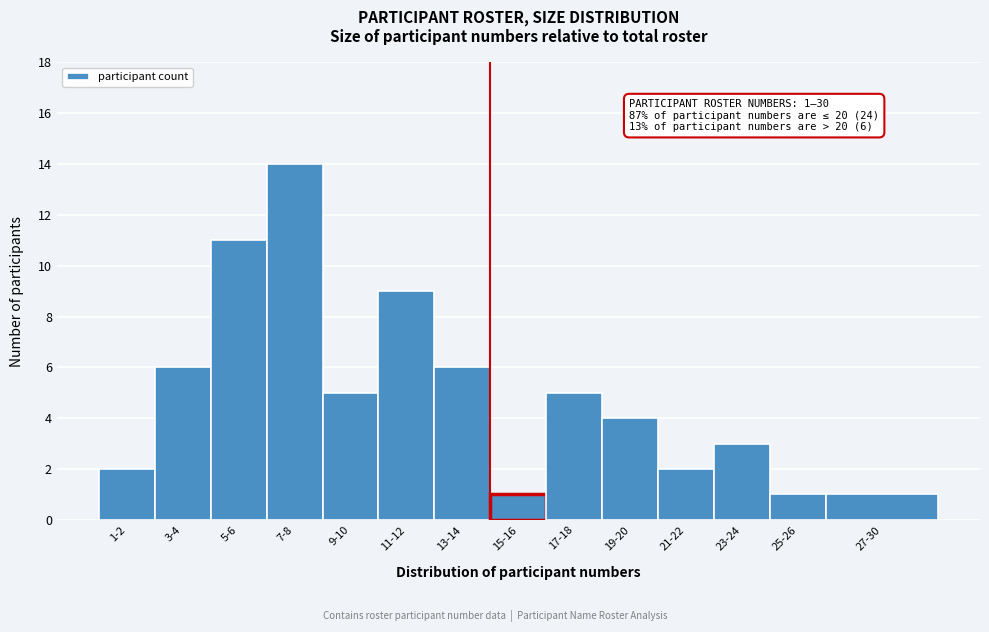

Reading left to right, what are all the values shown in this chart?

2	6	11	14	5	9	6	1	5	4	2	3	1	1